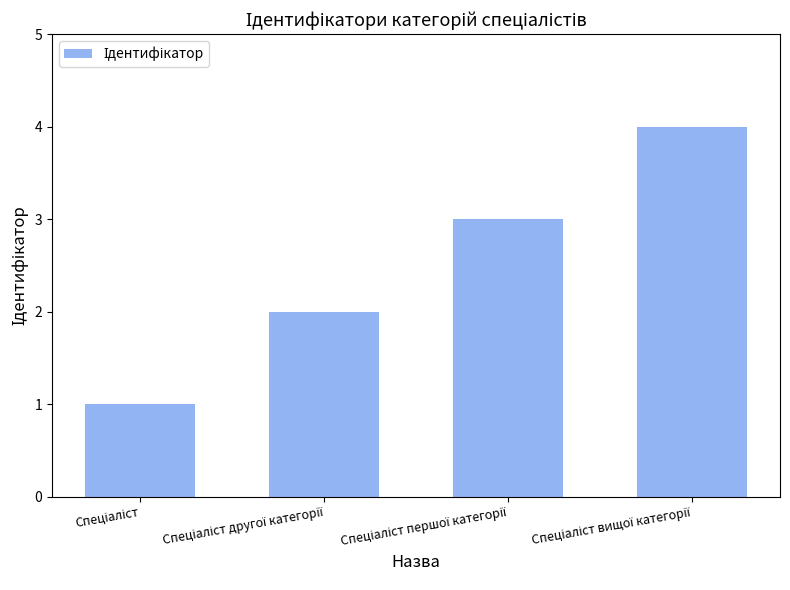

How many series are shown in this chart?

1